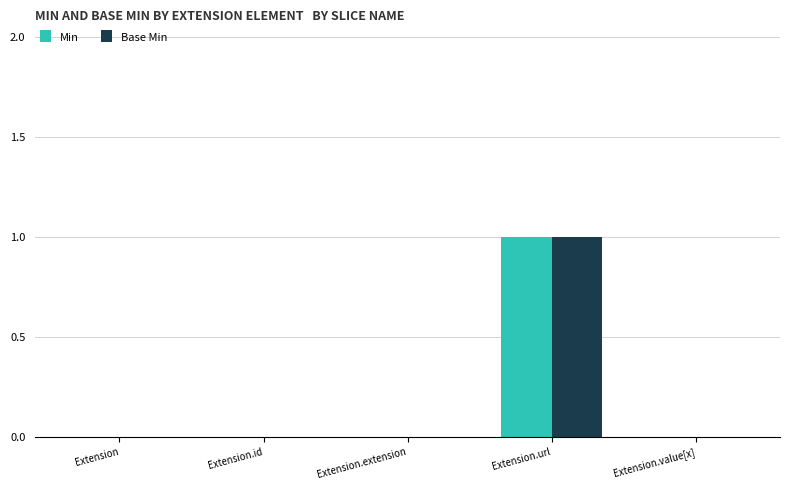

Does the chart contain stacked bars?

No